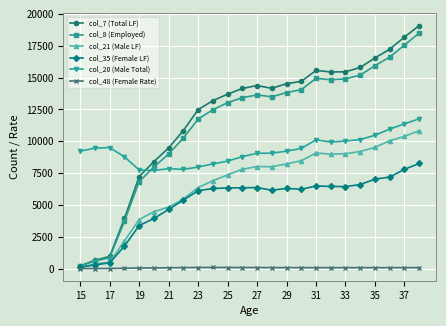

Which series has the widest spread of values?

col_7 (Total LF)